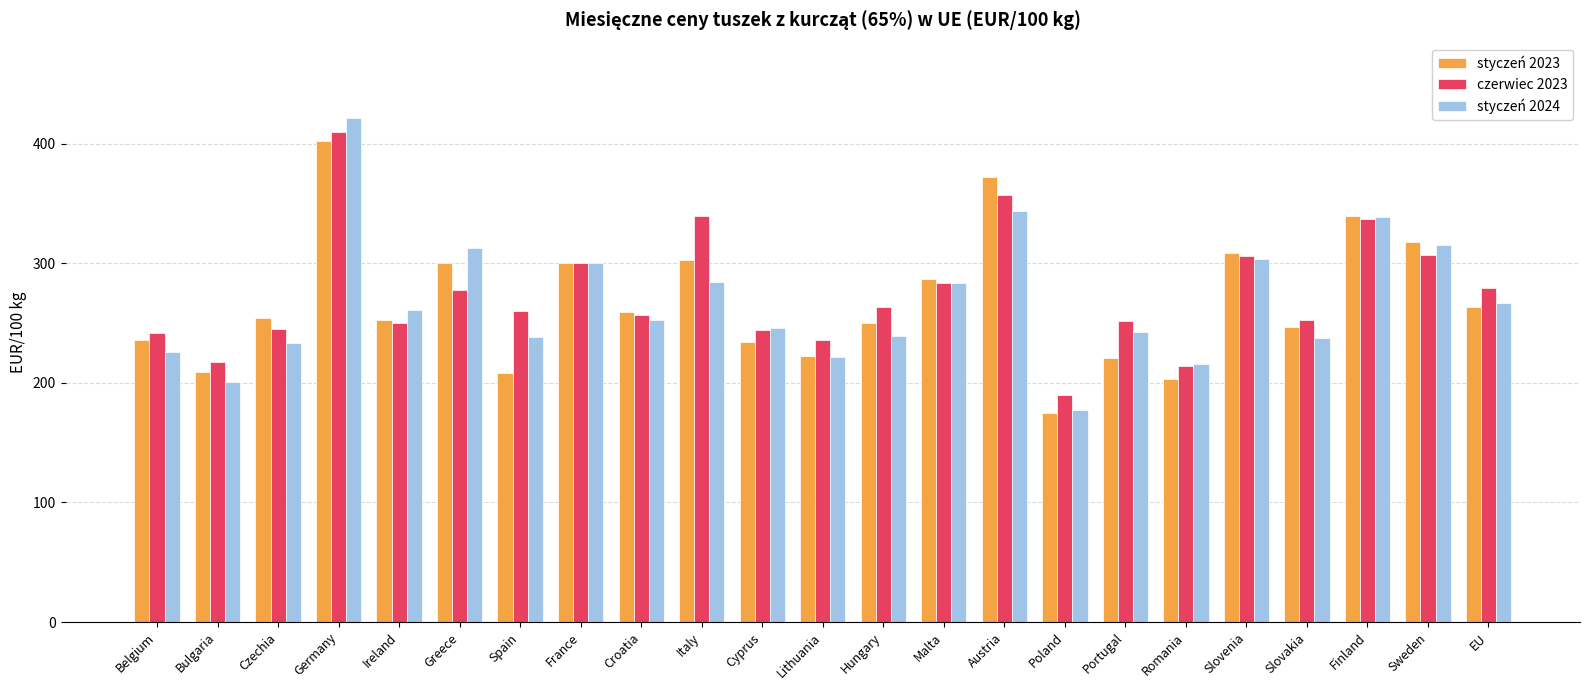

At which category is the sum across all series the highest?

Germany